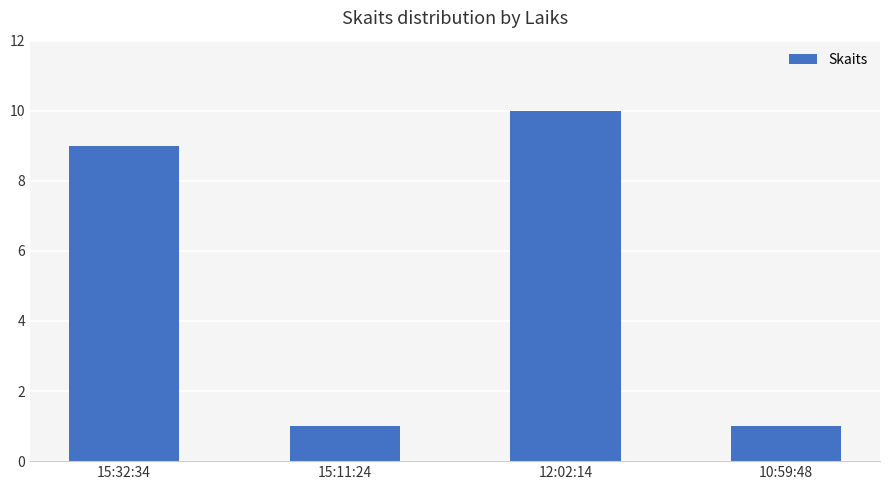

The chart shows a value of 1 at 10:59:48. True or false?

True